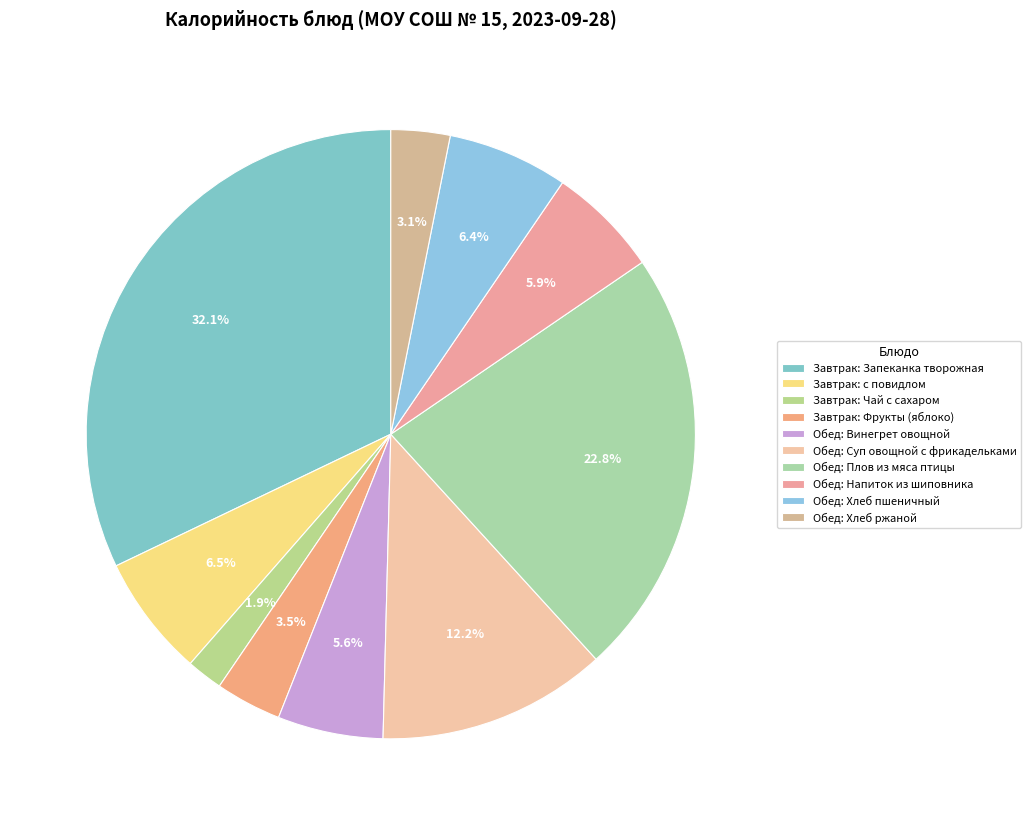

To the nearest percent, what is the average slice percentage?

10%